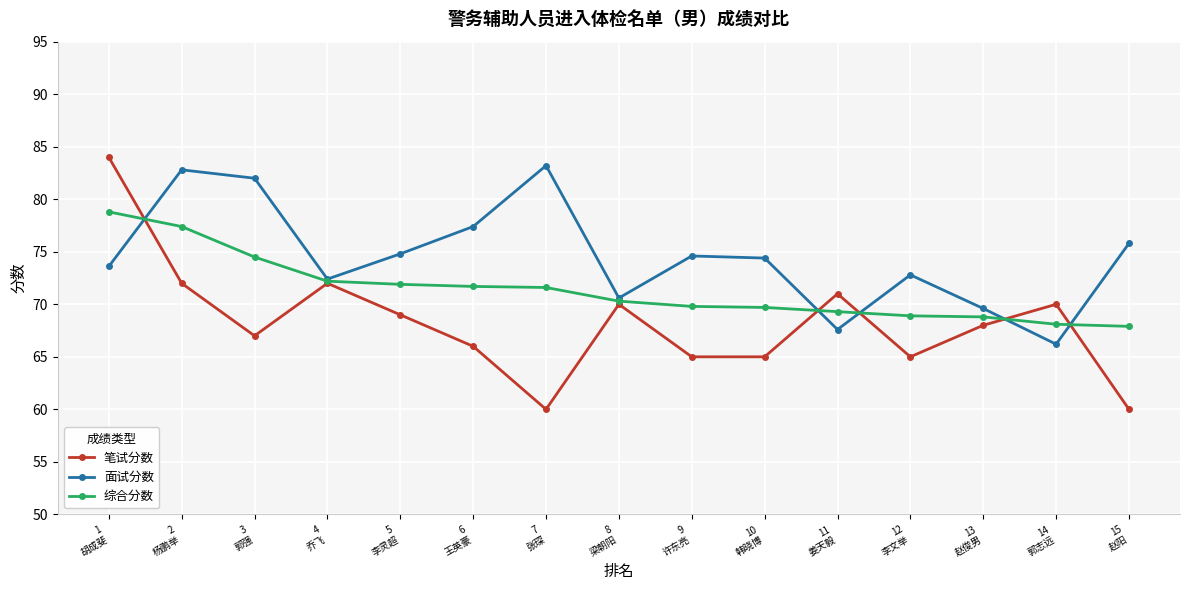

How many interior local peaks does the 笔试分数 series have?

4